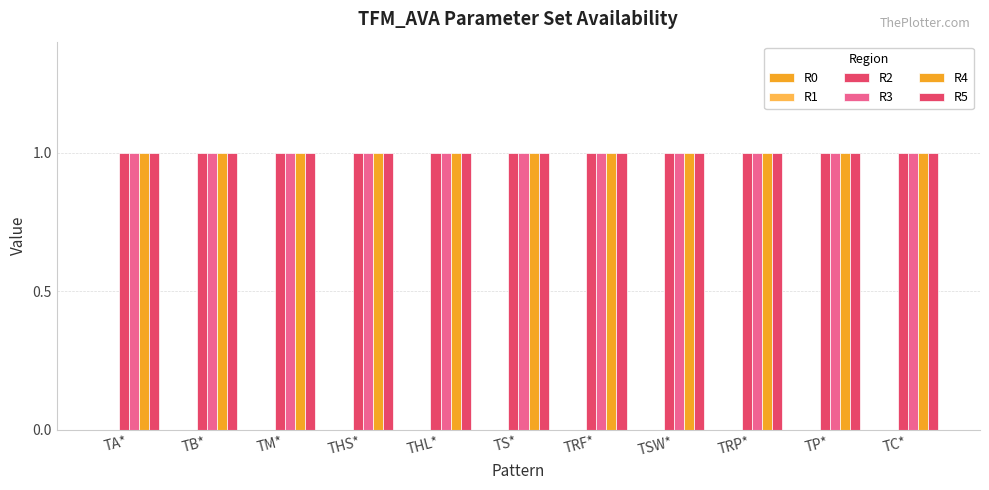

What is the maximum value for R2?

1